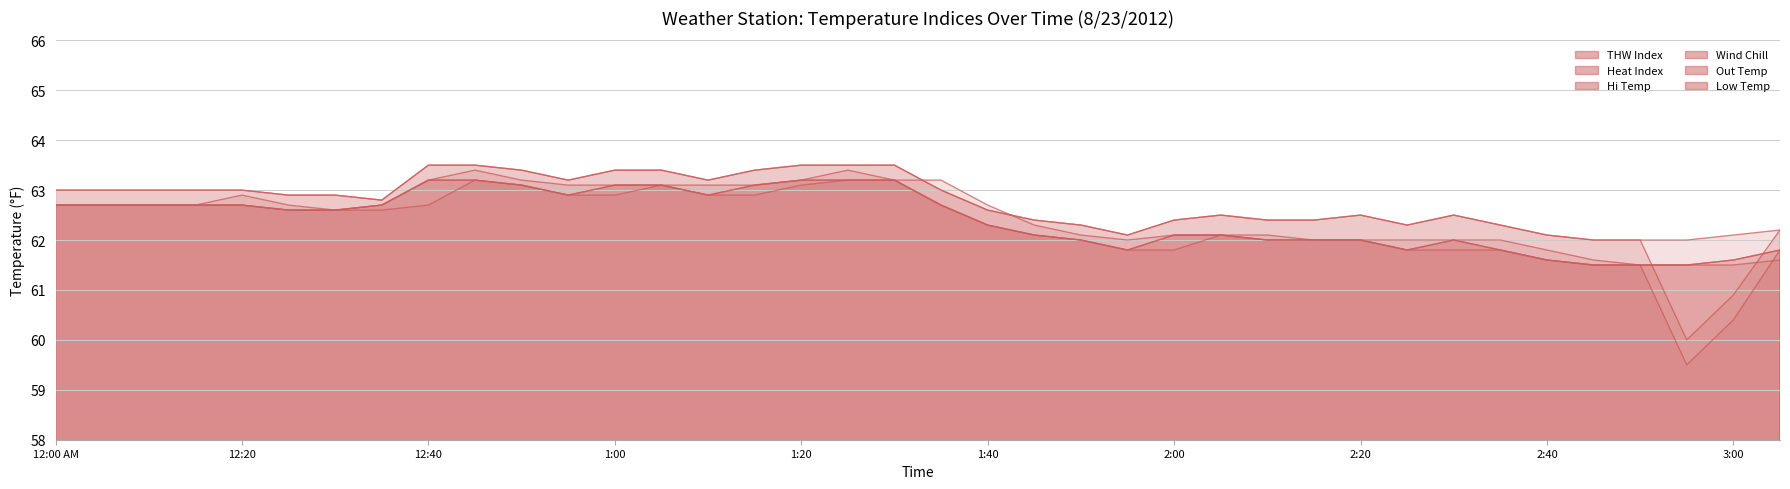

What is the label of the 38th point from the right?

12:00 AM